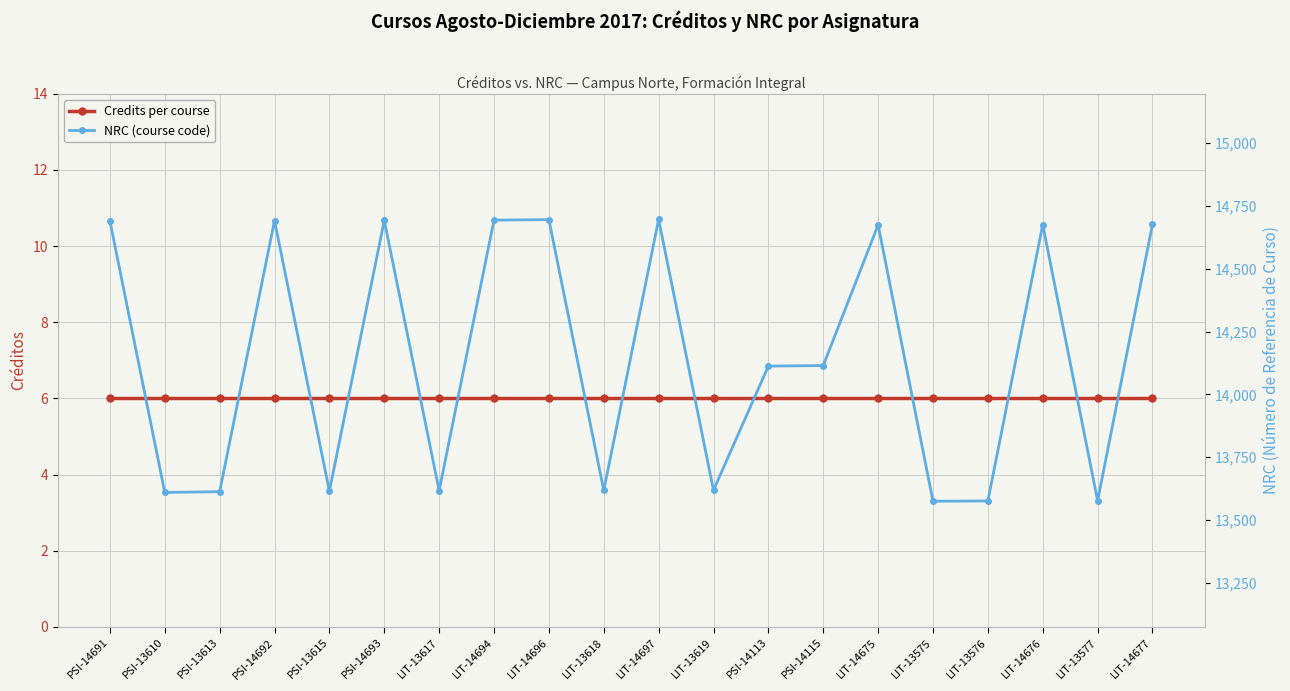

The value of NRC (course code) at LIT-13619 is 13619. True or false?

True